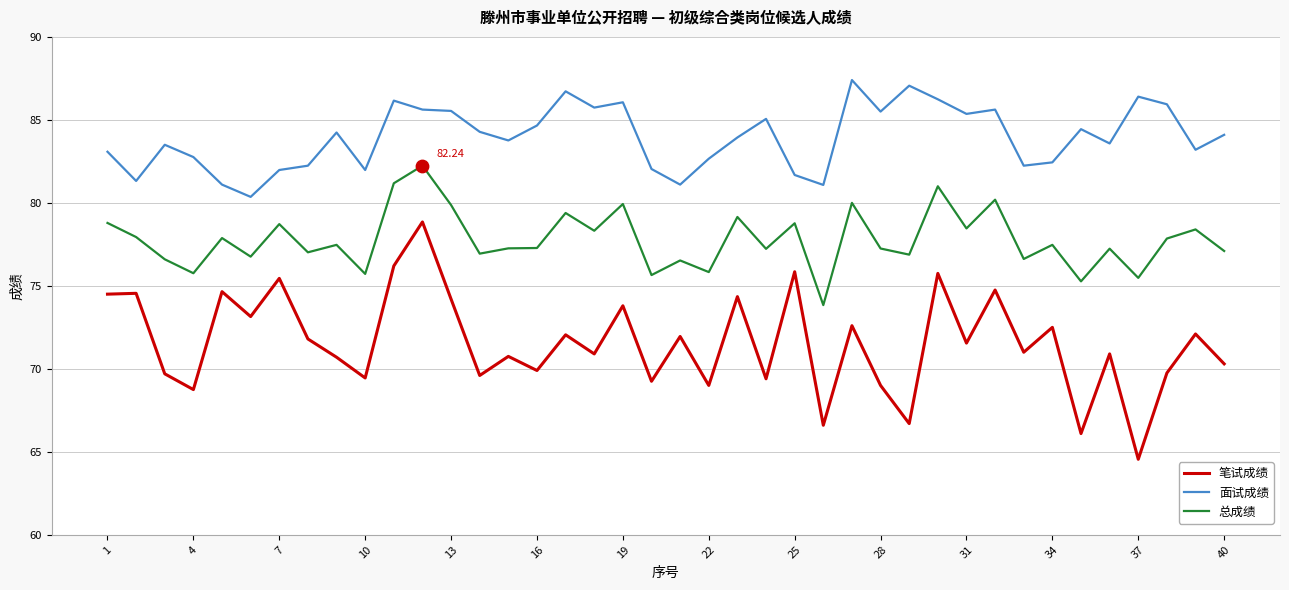

Which series has the largest range (max minus min)?

笔试成绩